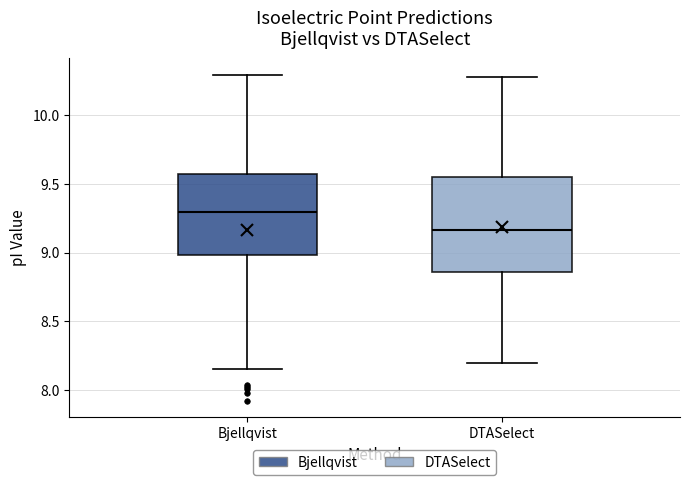

Where does the upper whisker of the box for Bjellqvist end on the y-axis? The values are not printed on the chart, so give them approximately, as read against the axis.

10.30